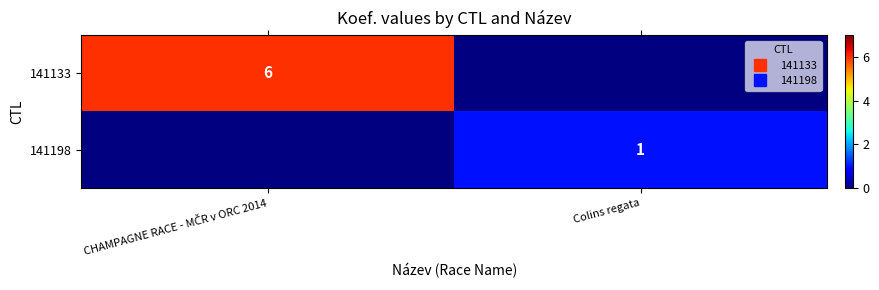

What is the difference between the highest and lowest values at Colins regata?

1